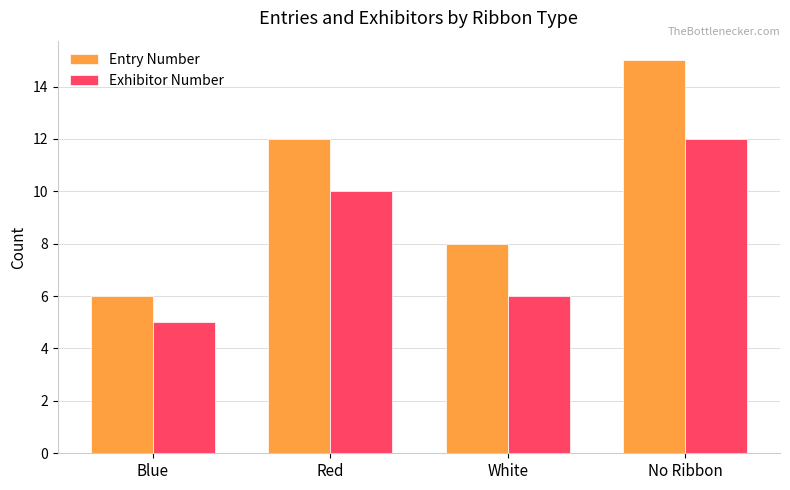

Reading left to right, what are all the values shown in this chart?

Entry Number: 6	12	8	15
Exhibitor Number: 5	10	6	12